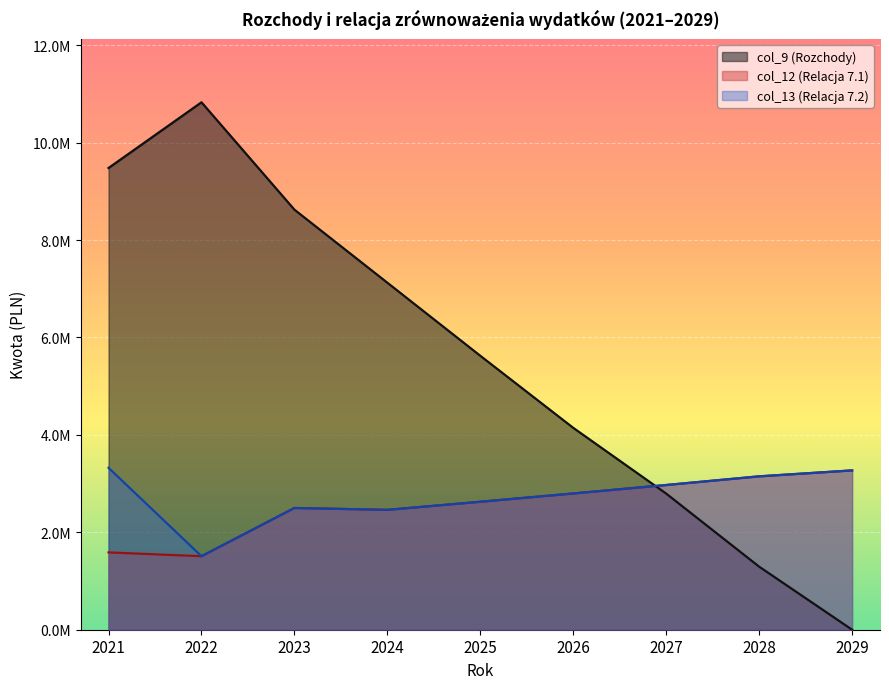

What is the difference between the maximum and minimum values in the col_9 (Rozchody) series?

10828175.0